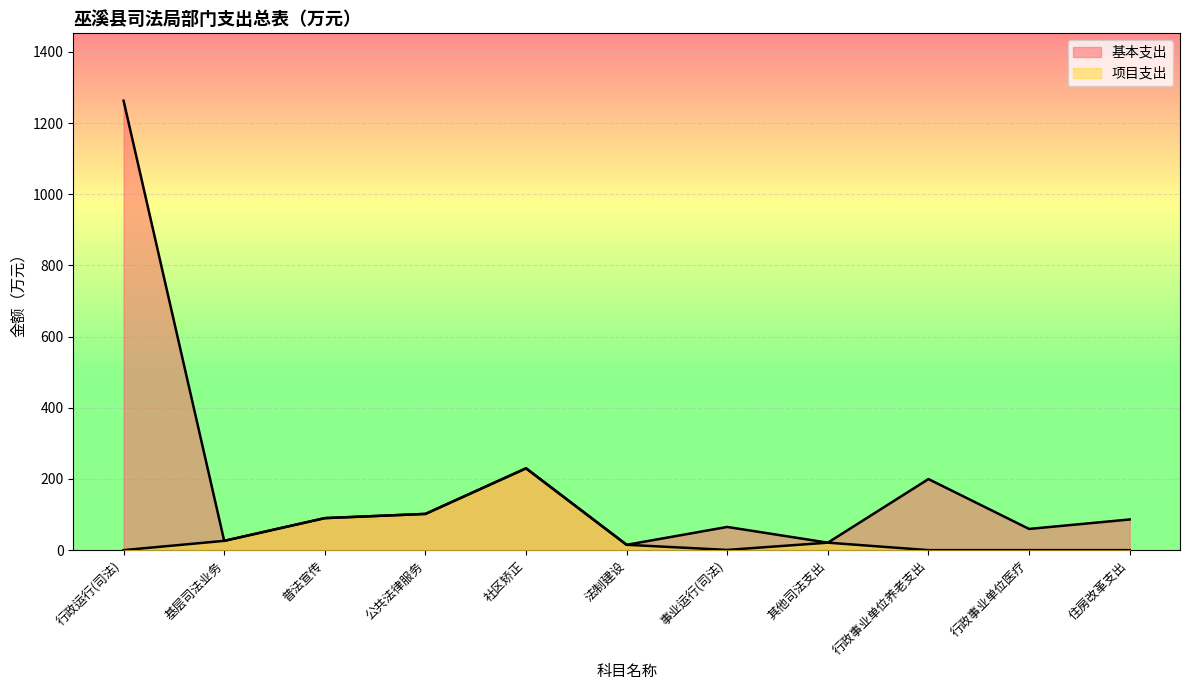

Reading right to left, list all the values displayed in this chart.

基本支出: 86.2	59.6	199.7	21.0	65.2	15.0	229.9	101.8	90.0	26.1	1262.8
项目支出: 0.0	0.0	0.0	21.0	0.6	15.0	229.9	101.8	90.0	26.1	0.0